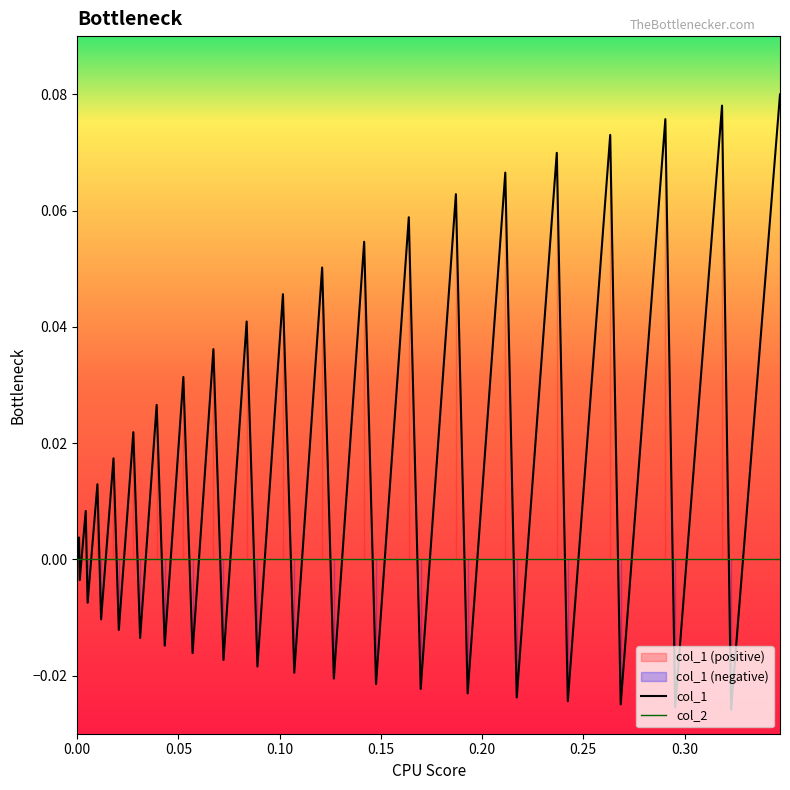

How many data points are less than 0?

19